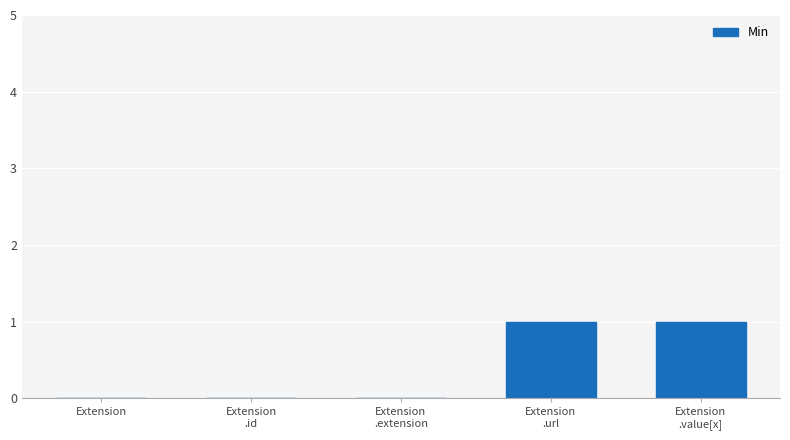

True or false: the data shows 0 at Extension.

True